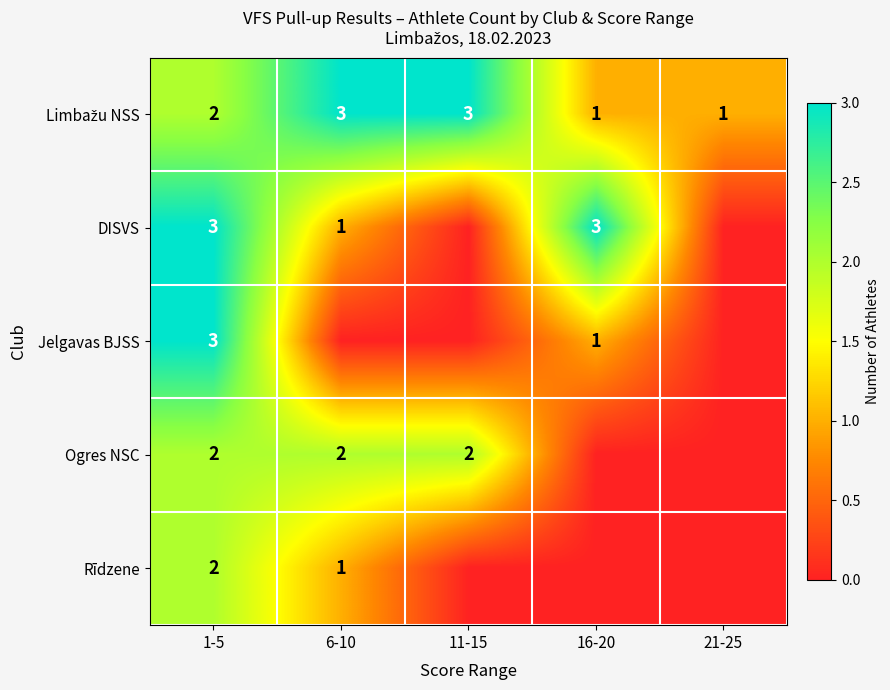

The value of Jelgavas BJSS at 16-20 is 1. True or false?

True